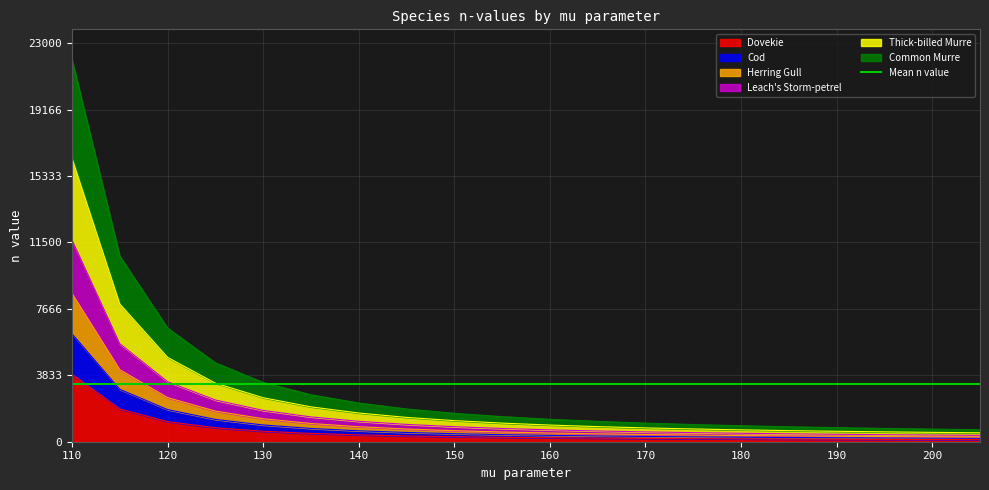

True or false: Herring Gull and Common Murre cross at least once.

False